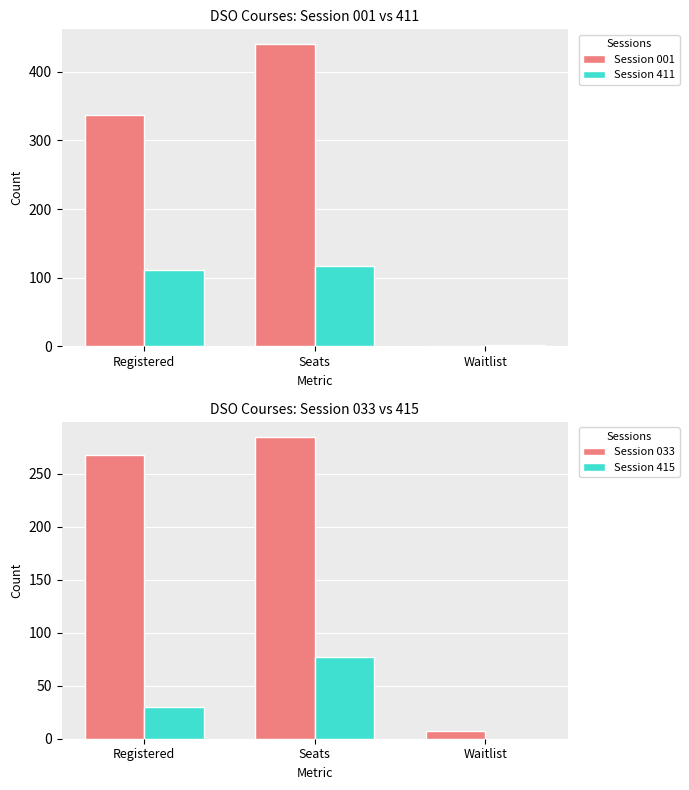

Reading left to right, transcribe all the data shown in this chart.

Session 001: 337	440	0
Session 411: 111	117	2
Session 033: 268	285	7
Session 415: 30	77	0